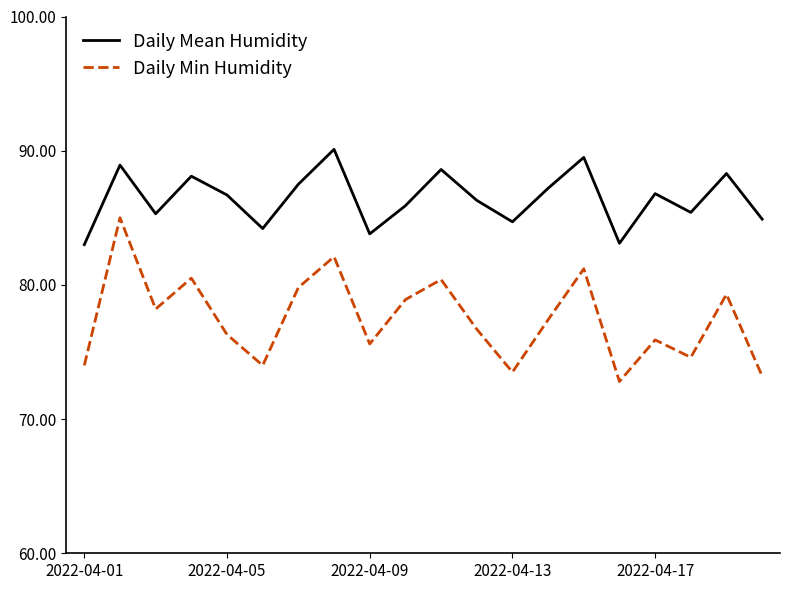

Which series has the largest total across all categories?

Daily Mean Humidity